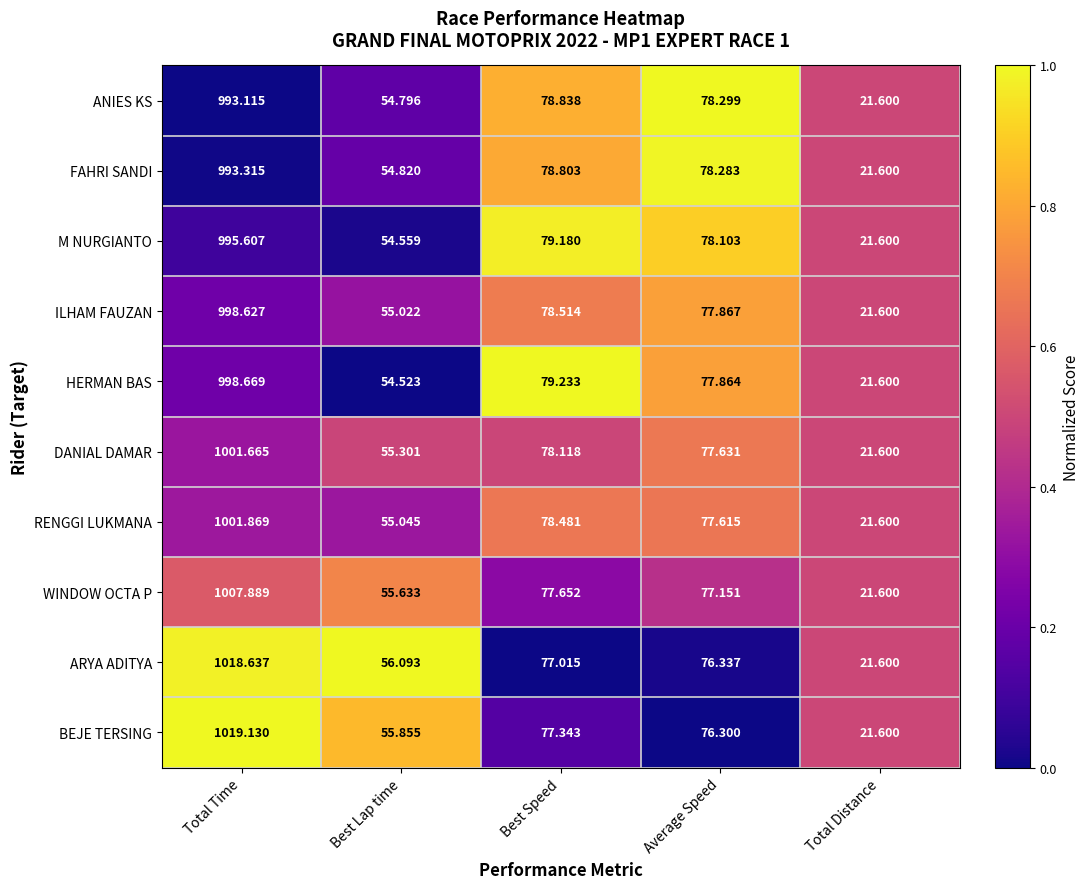

What is the spread (max minus min) of values at Total Time?

26.0